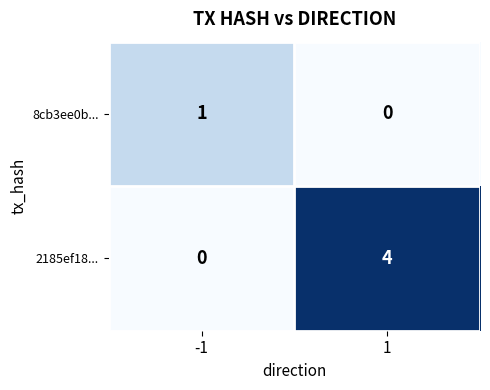

The value of 2185ef18... at -1 is 1. True or false?

False